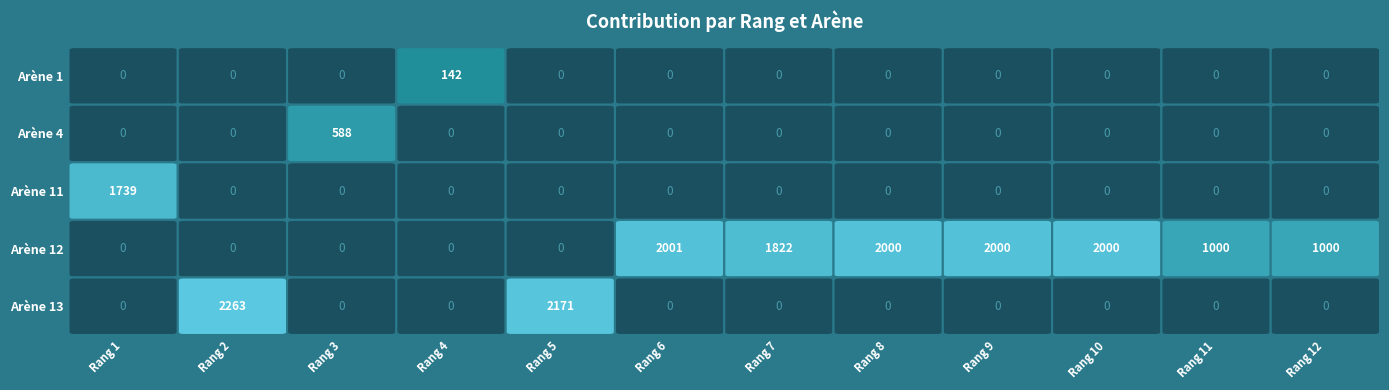

What is the sum of the 4 values at Arène 12 and Arène 1?

142